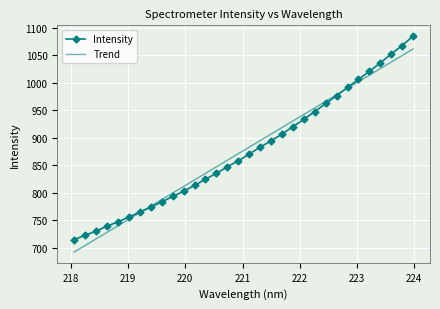

How many categories are shown in the chart?

32